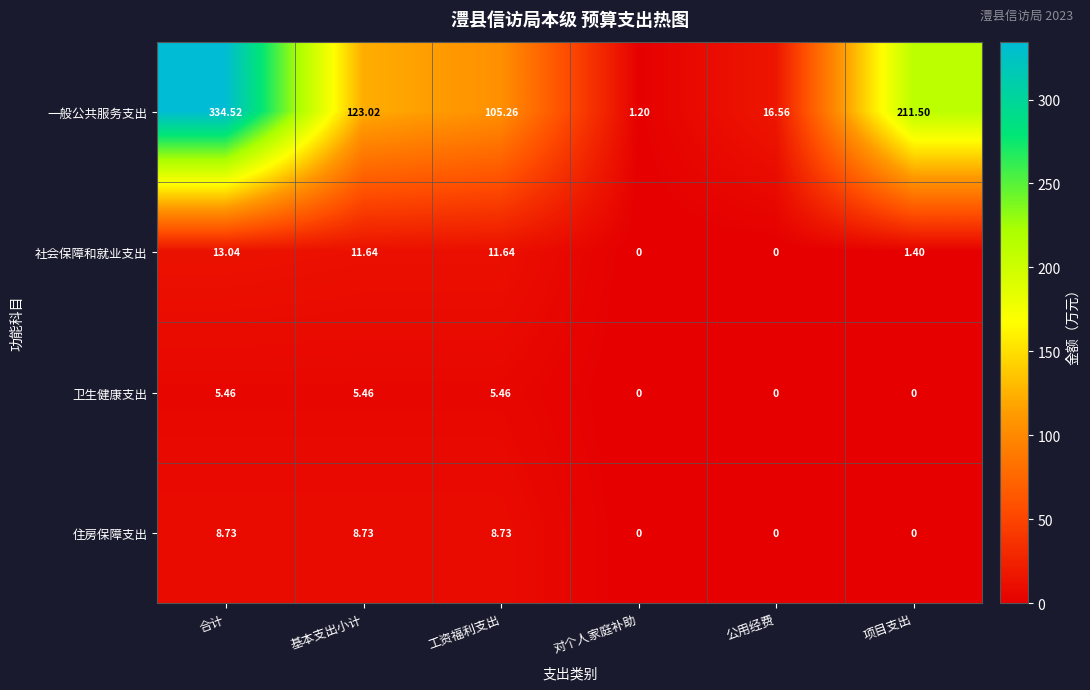

List the series in order of their peak value, lowest first.

卫生健康支出, 住房保障支出, 社会保障和就业支出, 一般公共服务支出